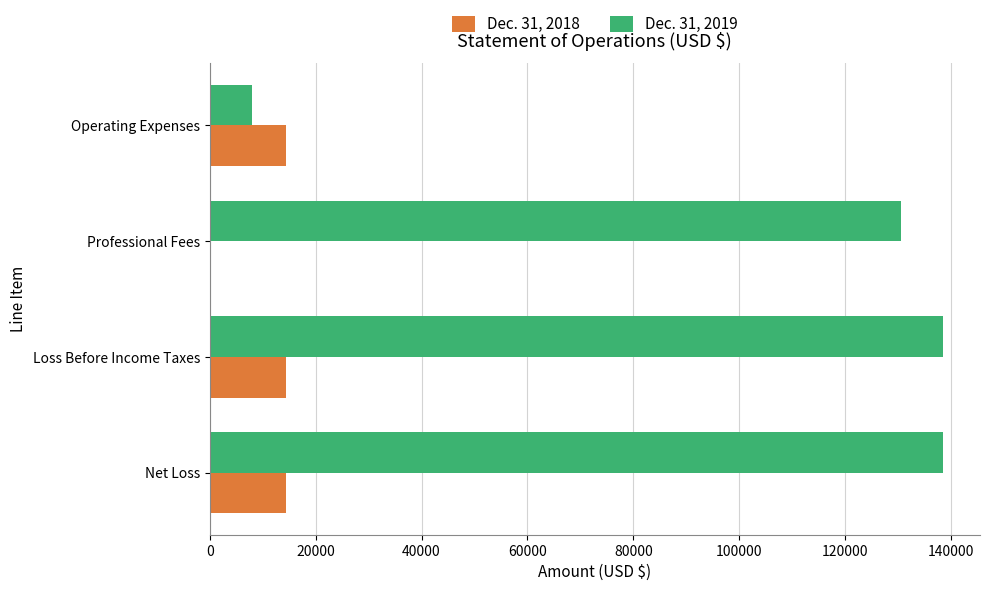

Is it true that Dec. 31, 2018 equals 8726 at Loss Before Income Taxes?

False